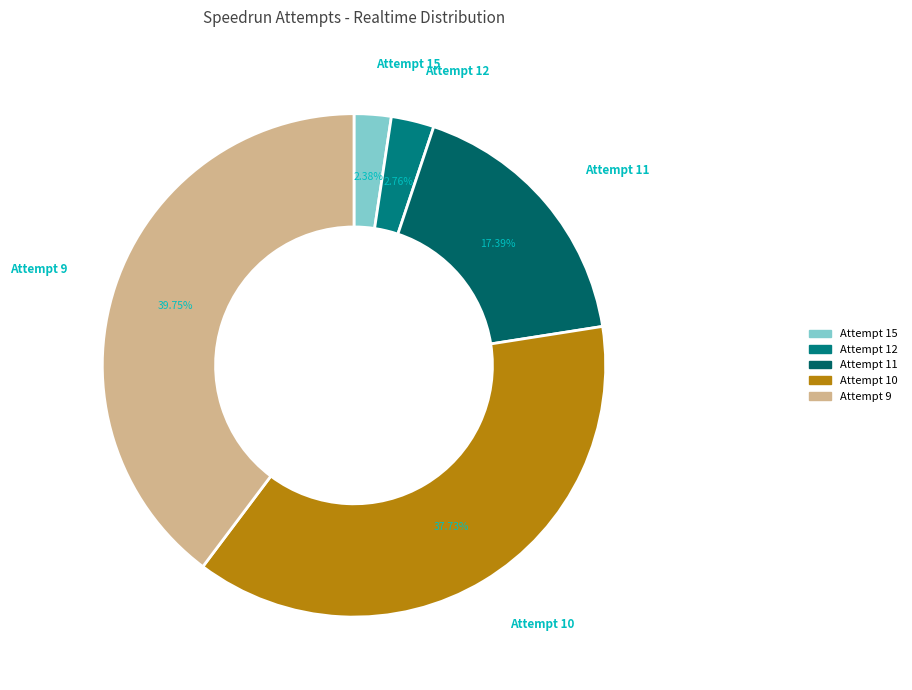

Count the number of slices in the pie.

5